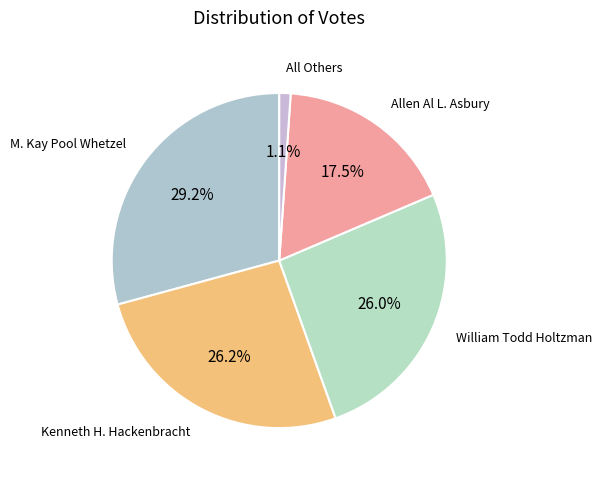

What percentage is the William Todd Holtzman slice, to the nearest percent?

26%